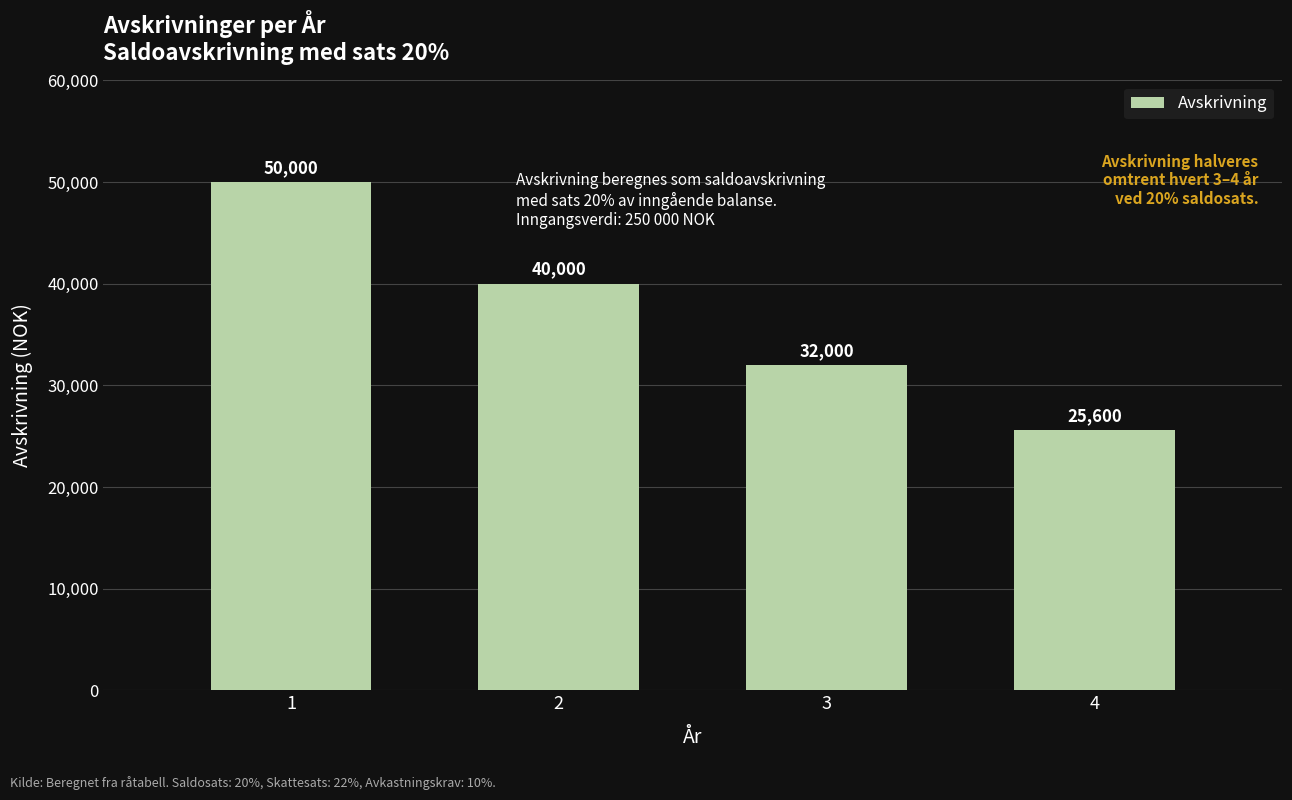

The value at 3 is 32000. True or false?

True